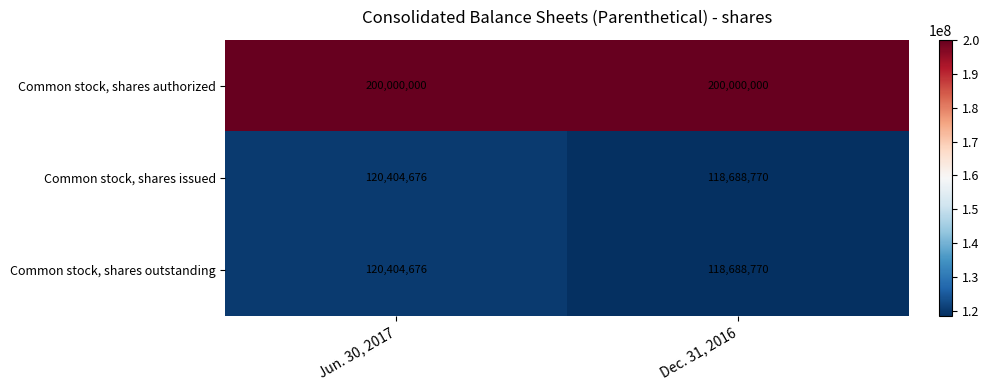

What is the smallest value displayed?

118688770